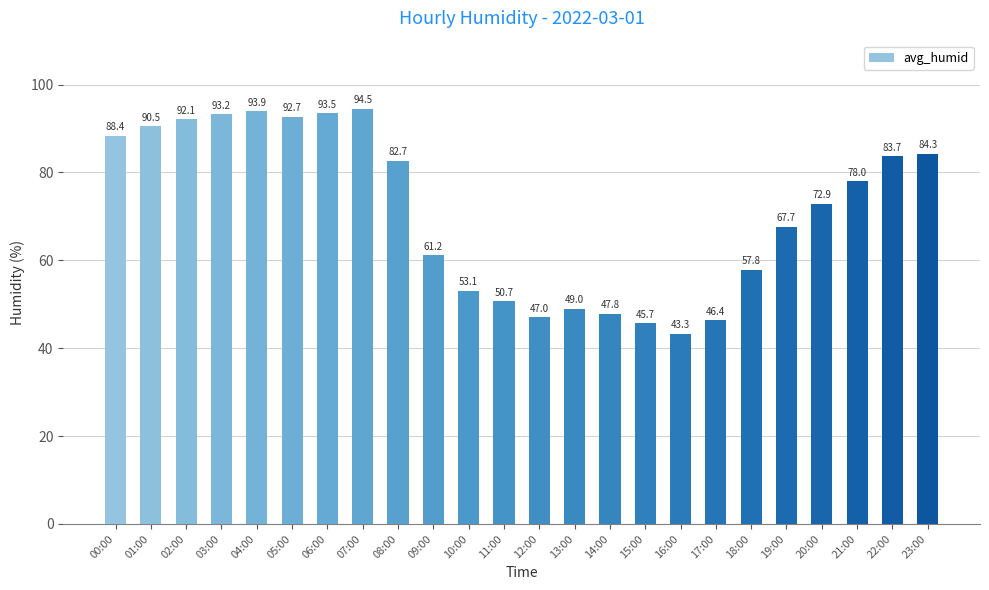

Rank the categories by value from highest to lowest.

07:00, 04:00, 06:00, 03:00, 05:00, 02:00, 01:00, 00:00, 23:00, 22:00, 08:00, 21:00, 20:00, 19:00, 09:00, 18:00, 10:00, 11:00, 13:00, 14:00, 12:00, 17:00, 15:00, 16:00